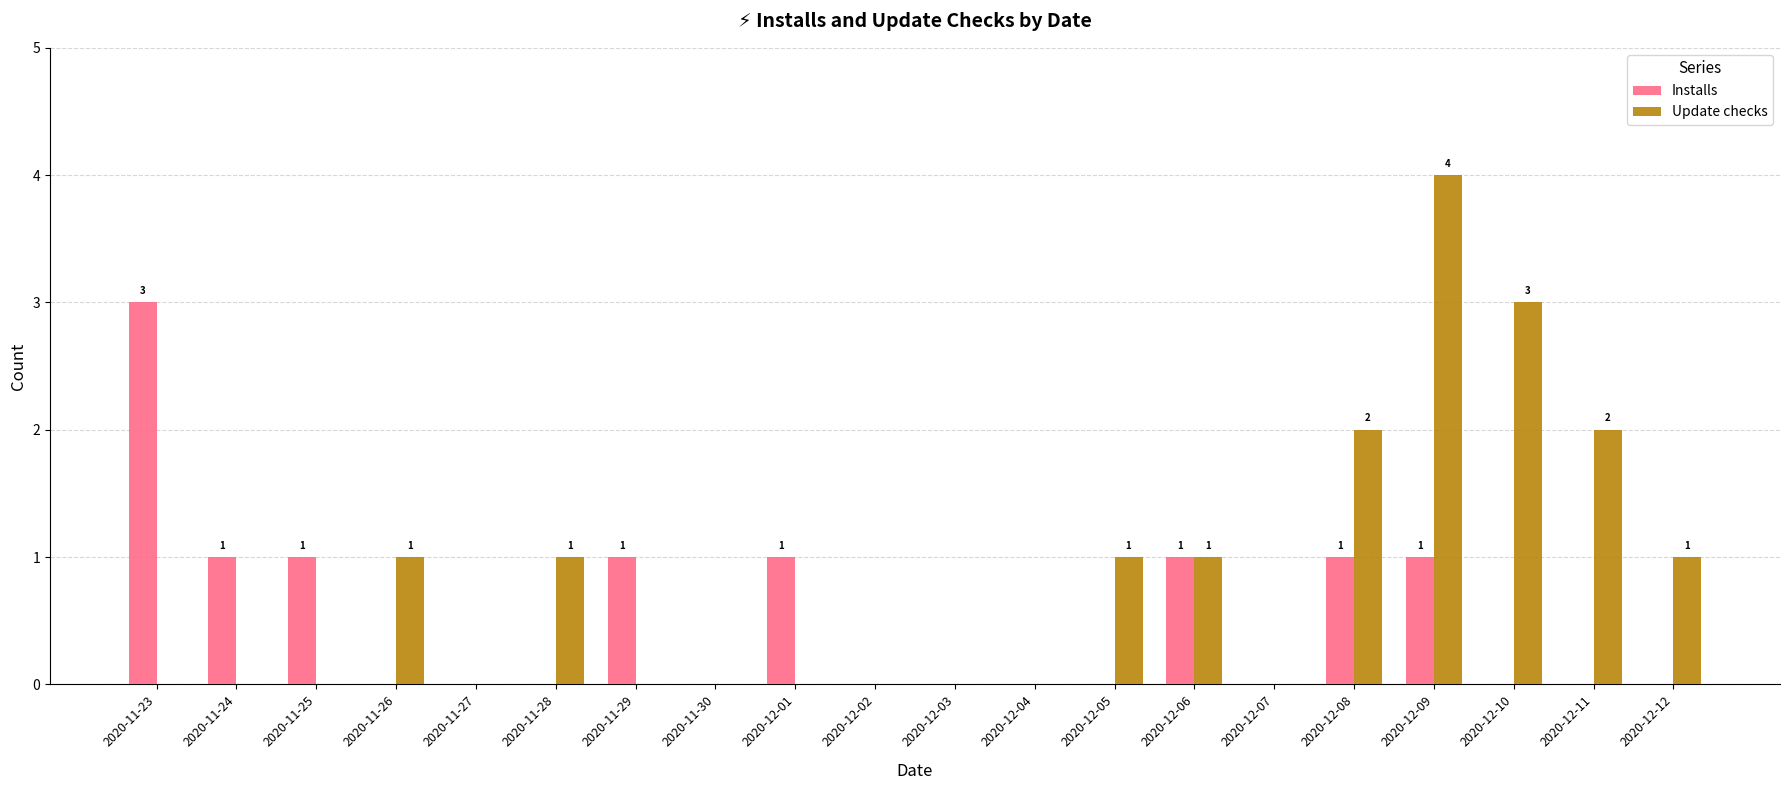

The value of Update checks at 2020-11-24 is 3. True or false?

False